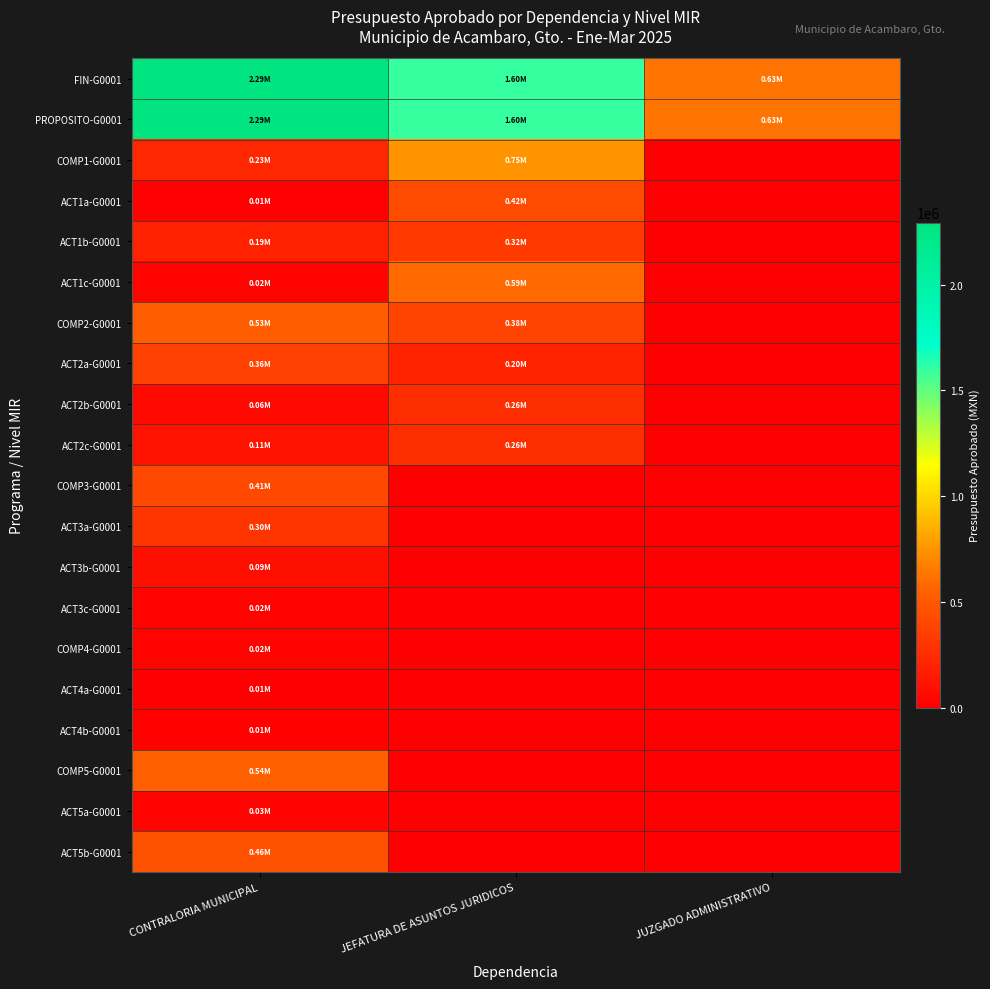

Which category has the highest value across all series?

CONTRALORIA MUNICIPAL